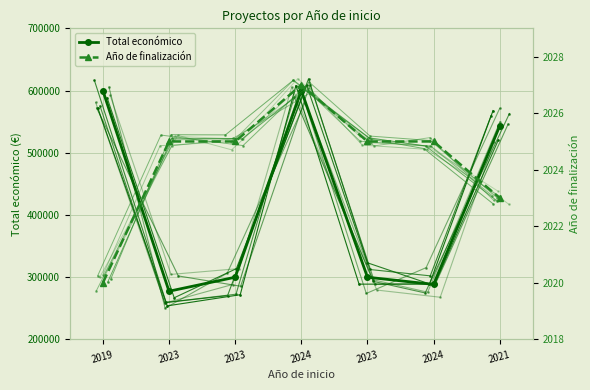

Between 2019 and 2023, which series saw the biggest shift?

Total económico